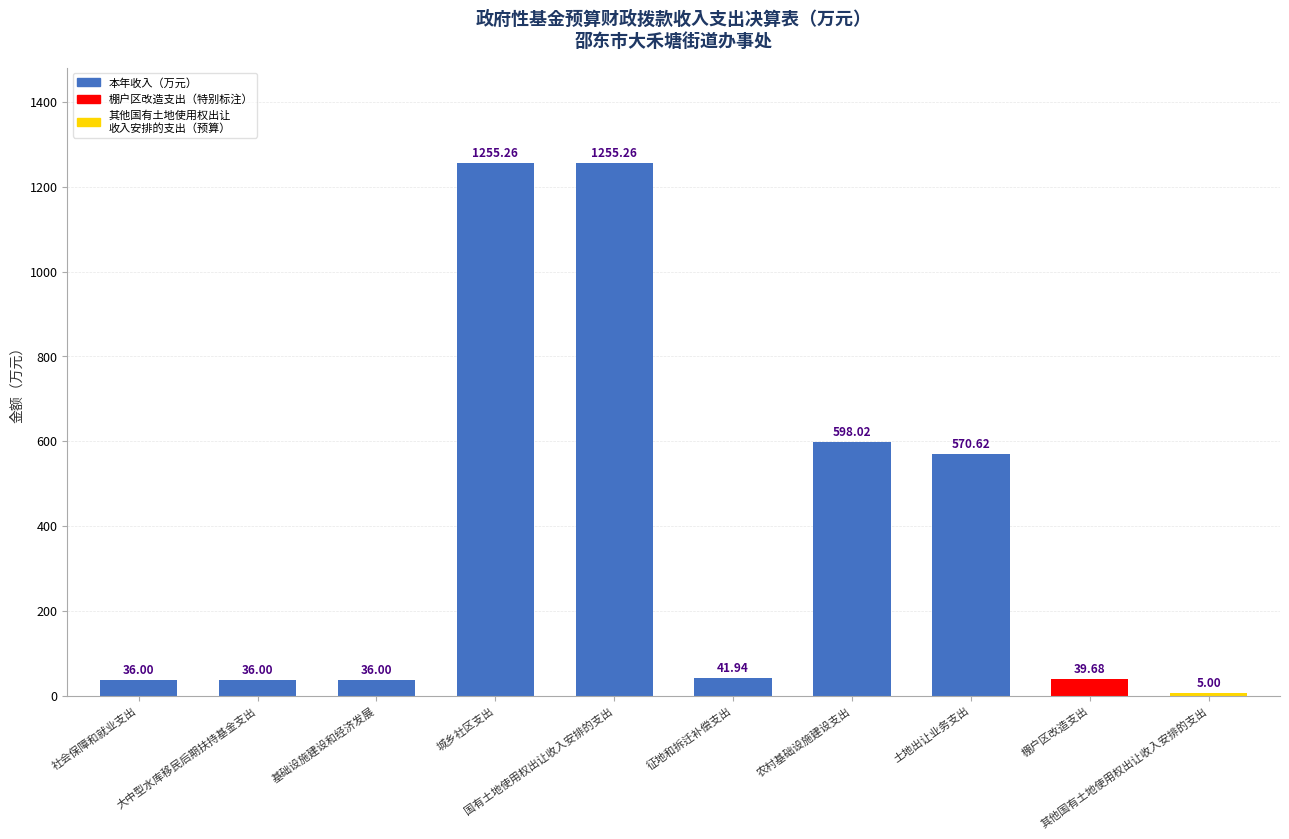

What is the change in value from 国有土地使用权出让收入安排的支出 to 征地和拆迁补偿支出?

-1213.3